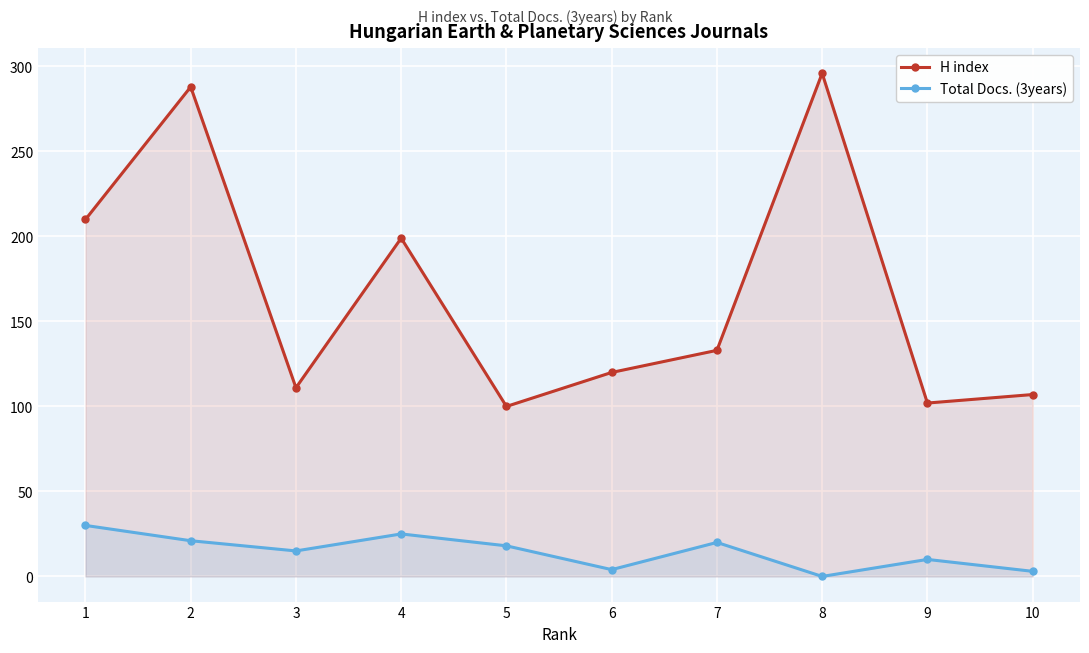

Rank the series at 4 from lowest to highest value.

Total Docs. (3years), H index